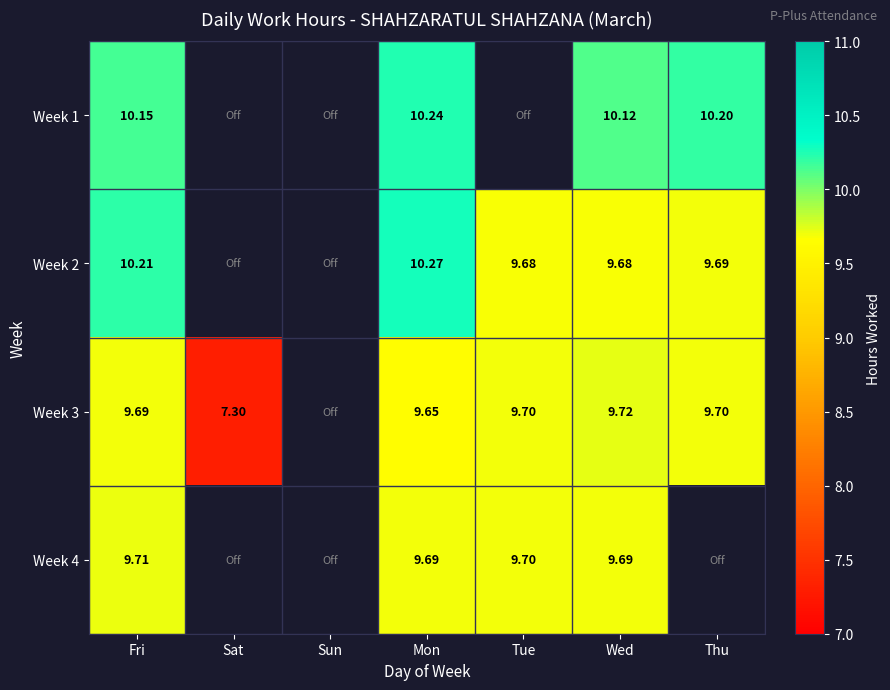

At which label is Week 2 closest to 9?

Tue